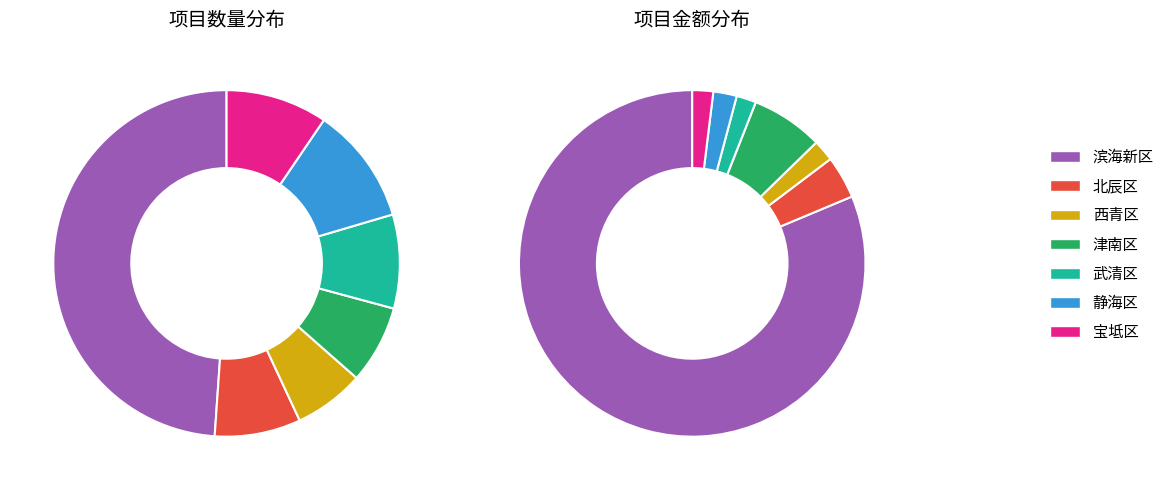

What percentage is the 武清区 slice, to the nearest percent?

9%